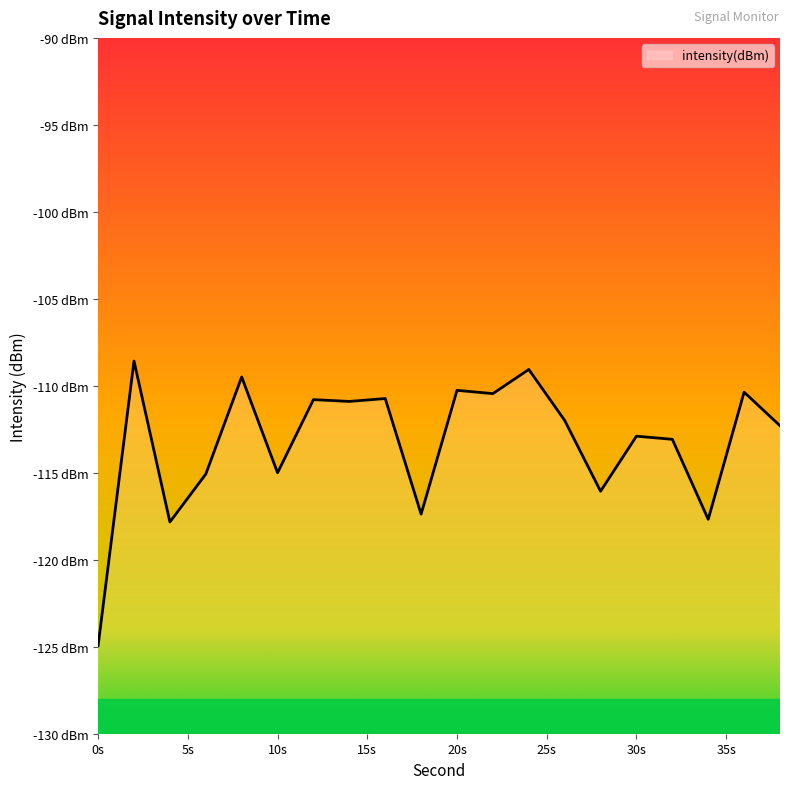

At which label is the value closest to -116?

28